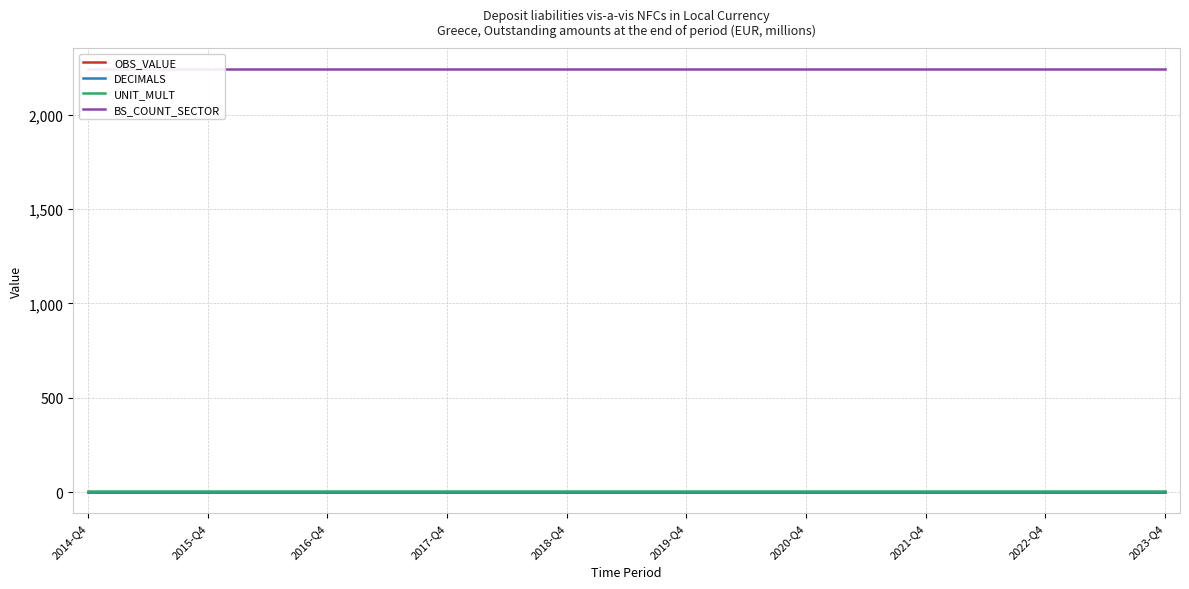

Which series has the widest spread of values?

OBS_VALUE